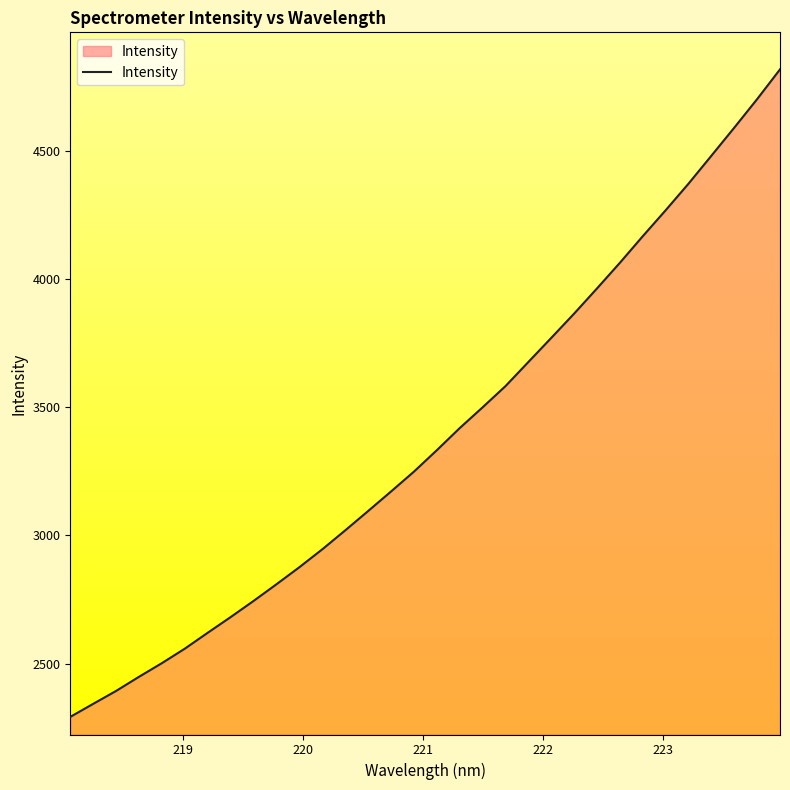

What is the greatest value displayed?

4818.9